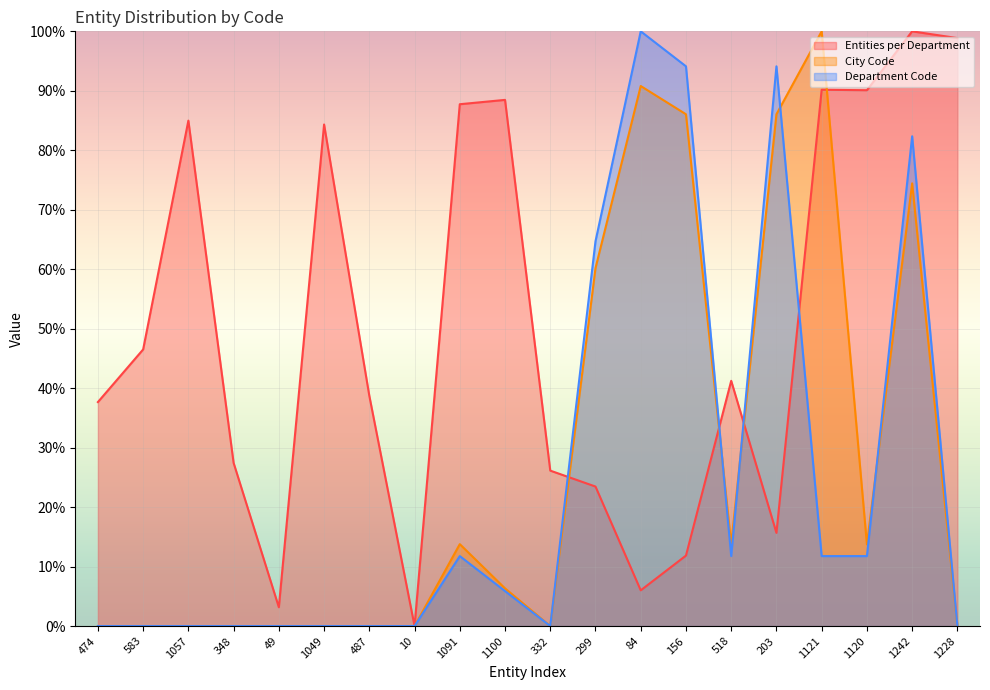

At which category is the sum across all series the highest?

1242